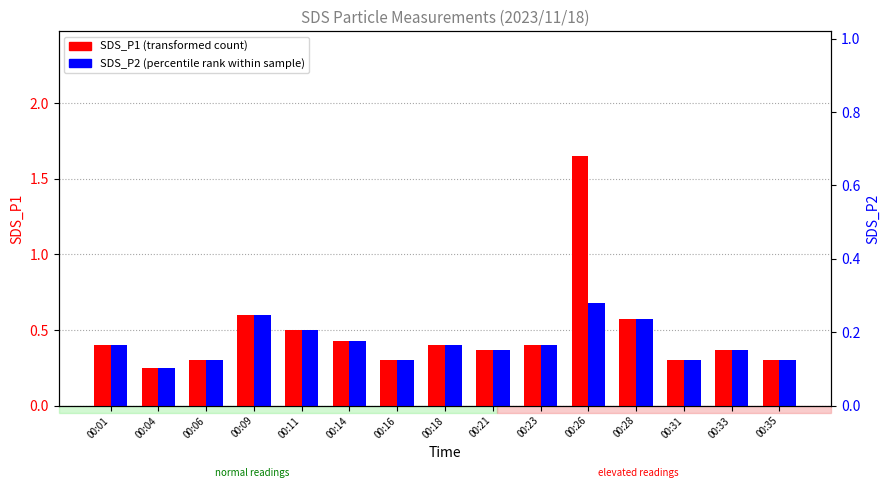

At which category is the sum across all series the highest?

00:26